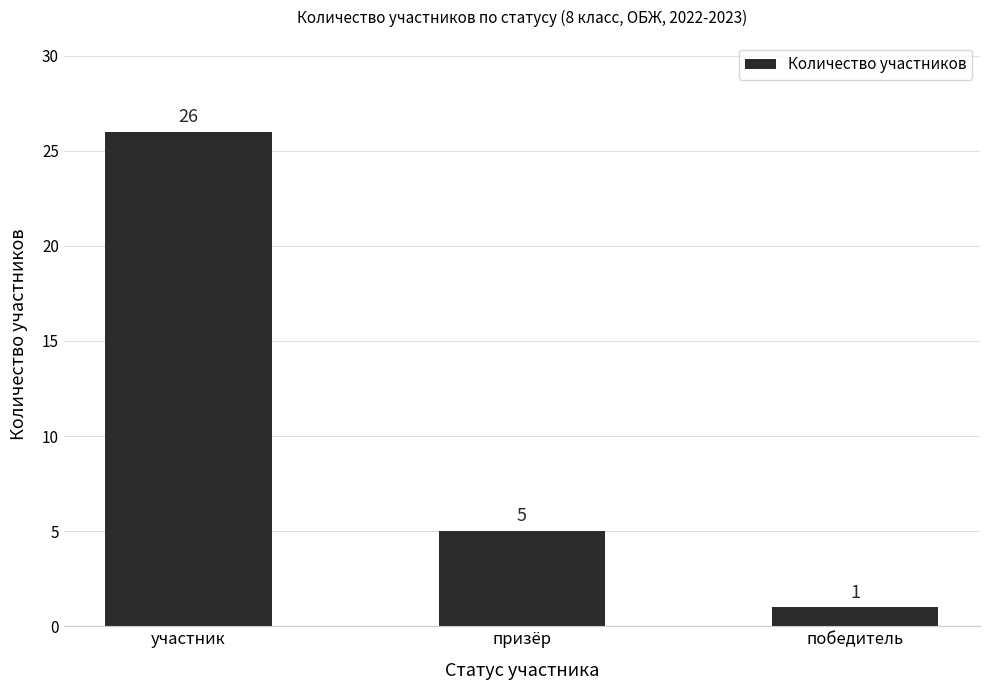

Where does the data first go above 5?

участник